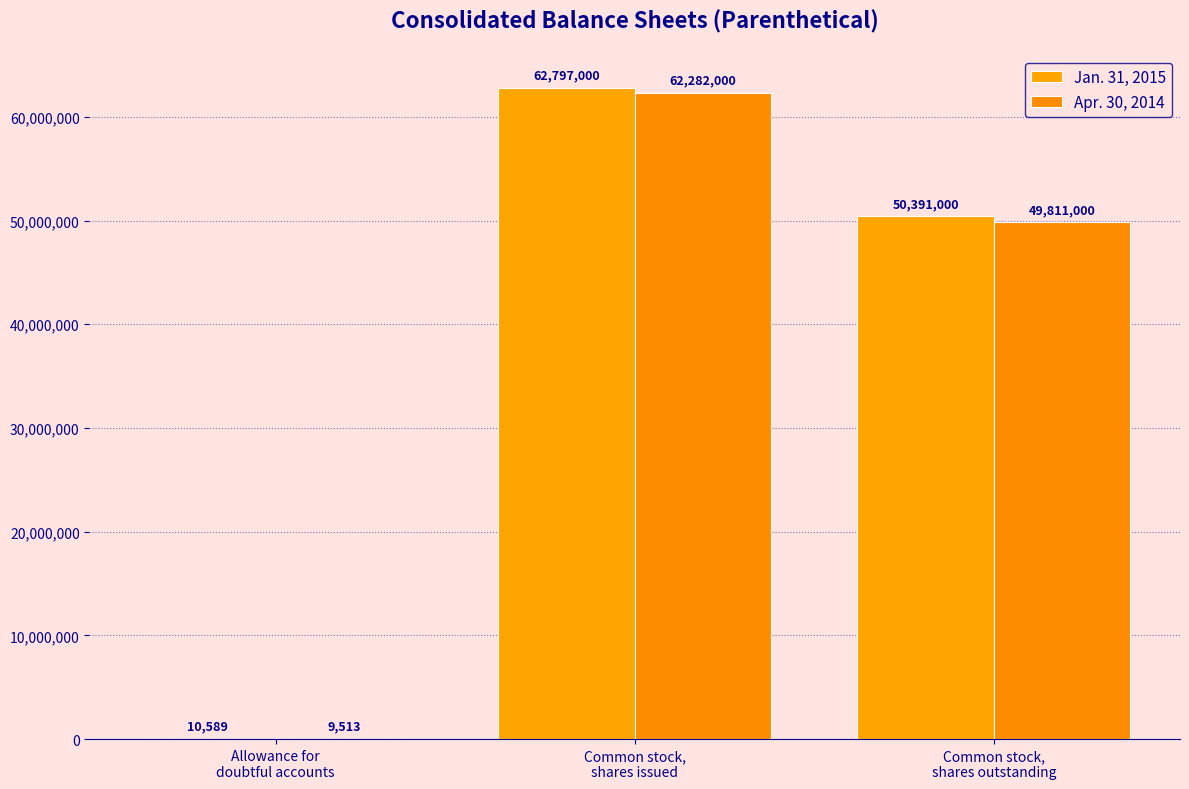

True or false: Apr. 30, 2014 has a value of 9513 at Allowance for
doubtful accounts.

True